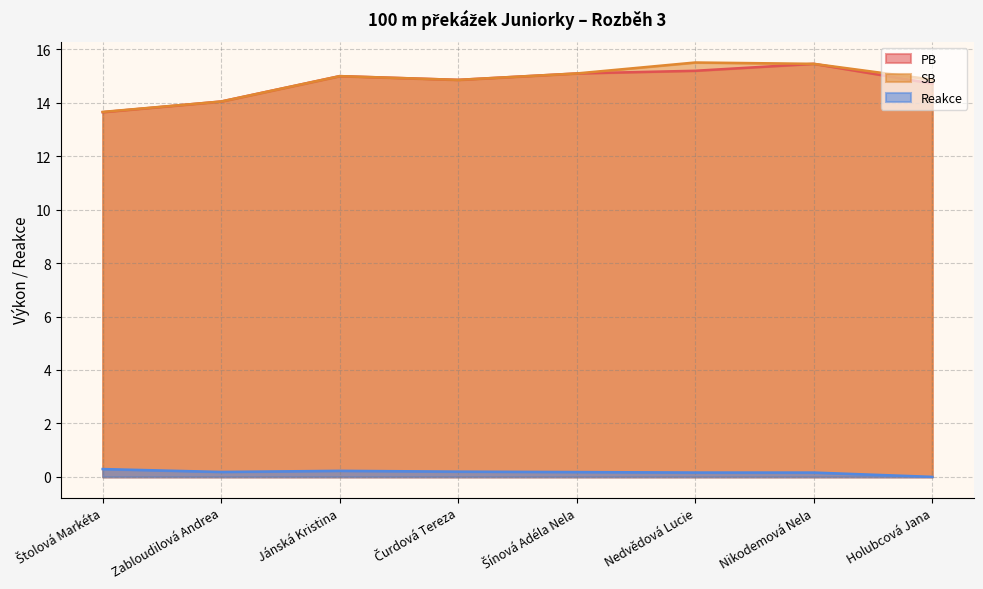

At which label does SB reach its peak?

Nedvědová Lucie